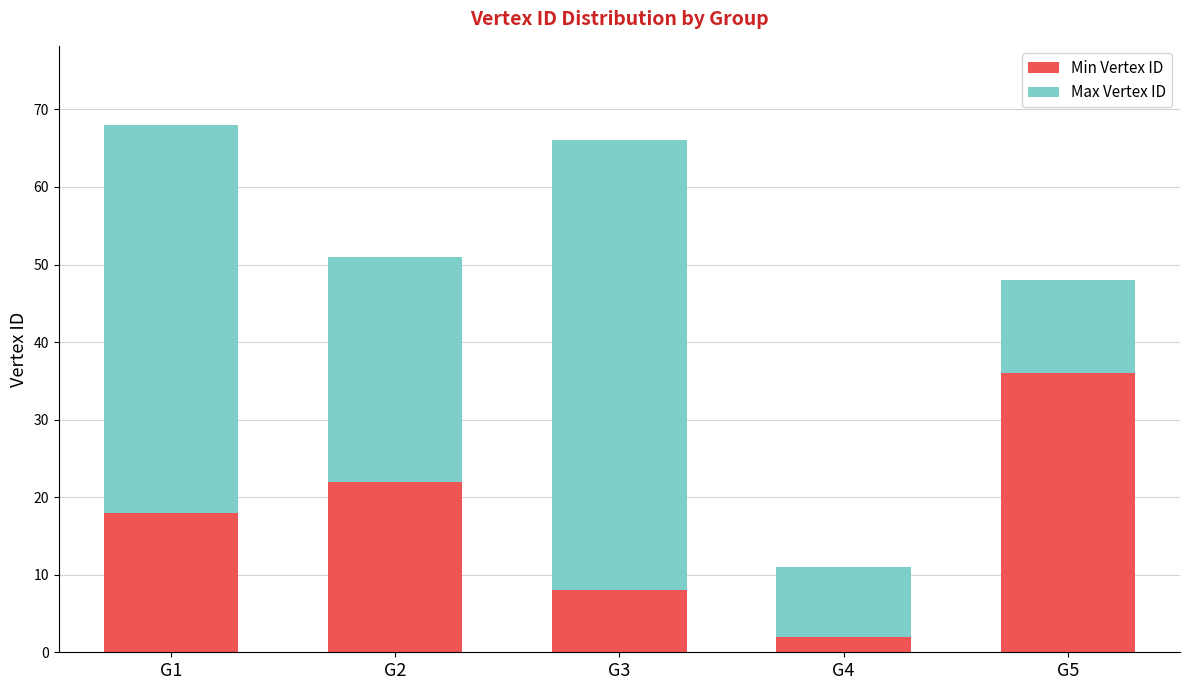

What are all the series names shown in the legend?

Min Vertex ID, Max Vertex ID